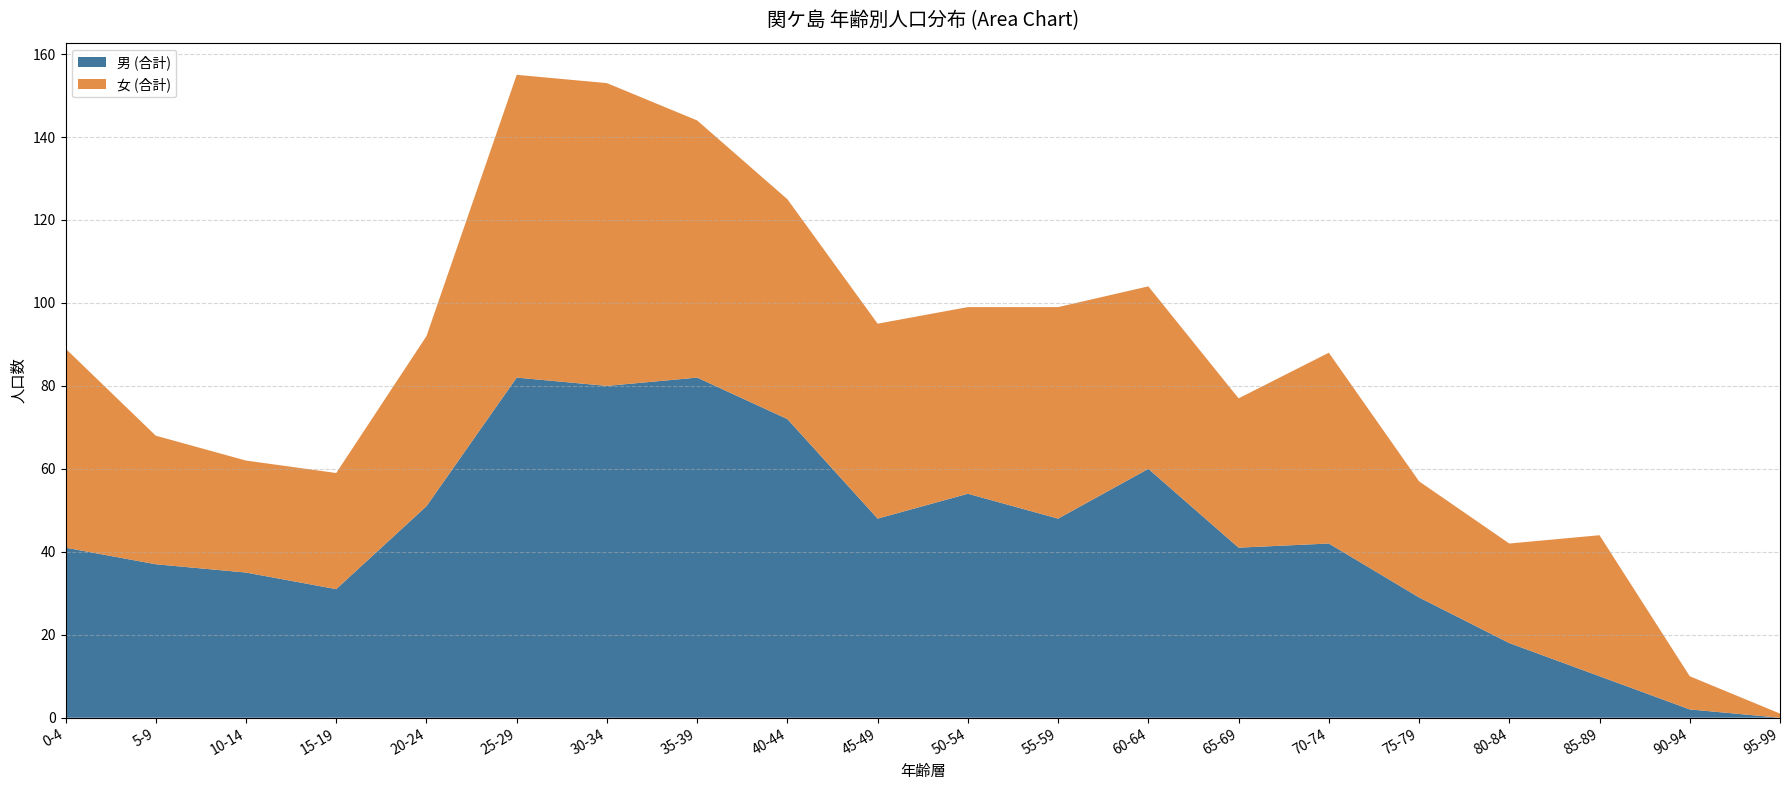

What is the highest value of the 男 (合計) series?

82